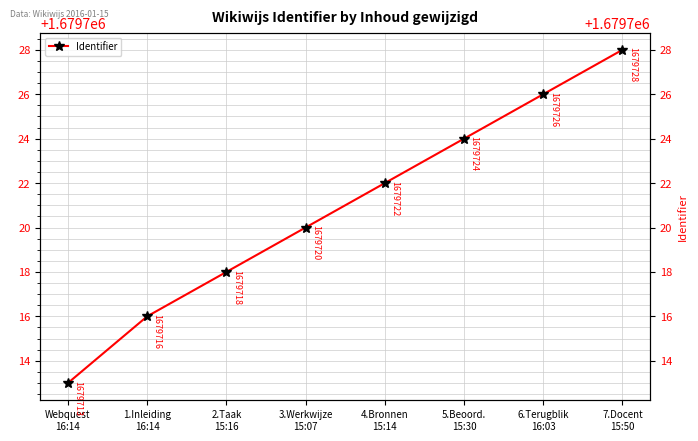

What is the ratio of the value at 1.Inleiding
16:14 to the value at Webquest
16:14?

1.0